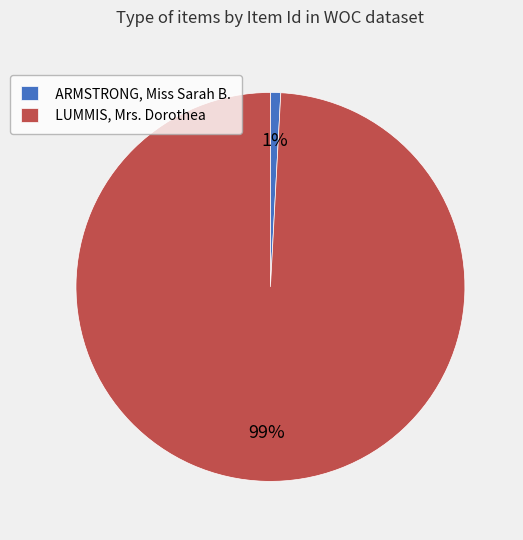

Which category accounts for the majority?

LUMMIS, Mrs. Dorothea